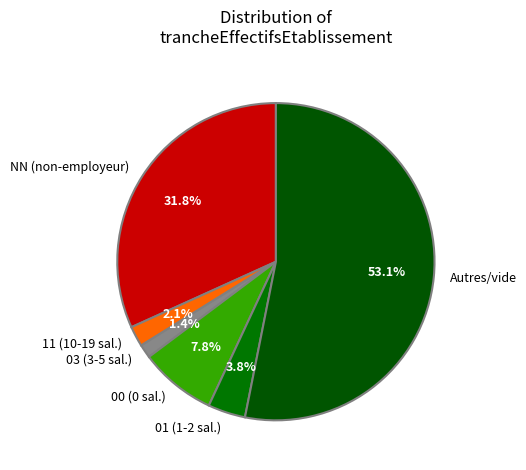

Which has a higher value, Autres/vide or NN (non-employeur)?

Autres/vide